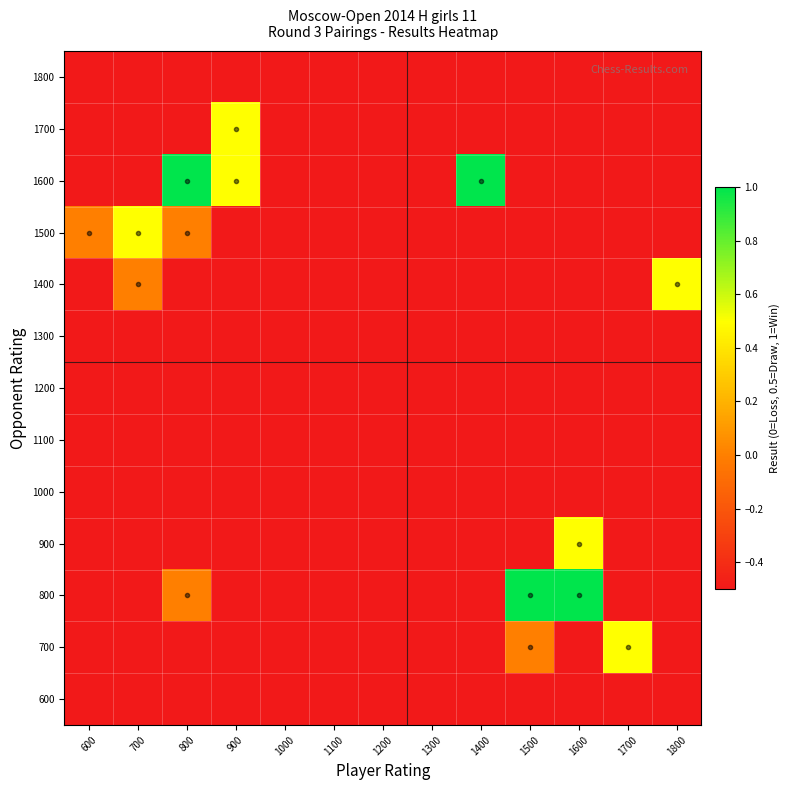

At which category does the chart reach its peak across all series?

1500